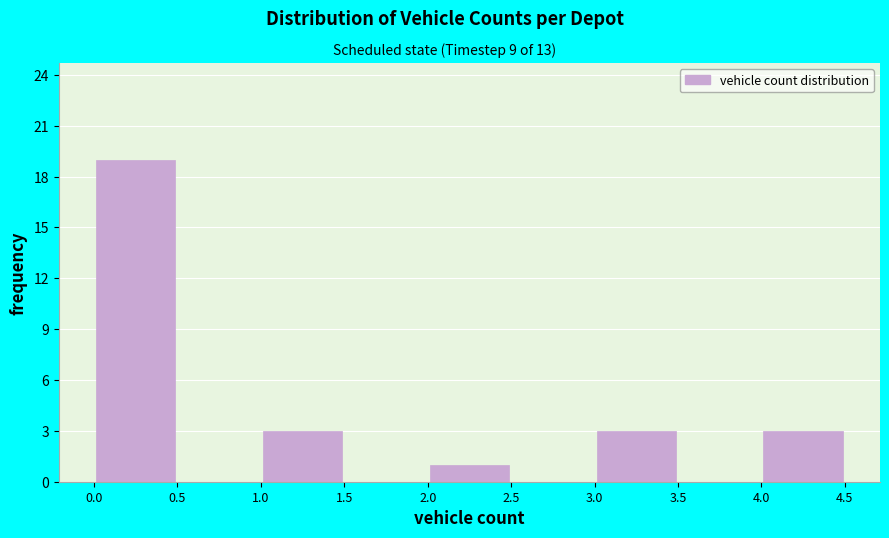

How tall is the bar that spans 4.0 to 4.5 on the x-axis? The values are not printed on the chart, so give them approximately, as read against the axis.

3